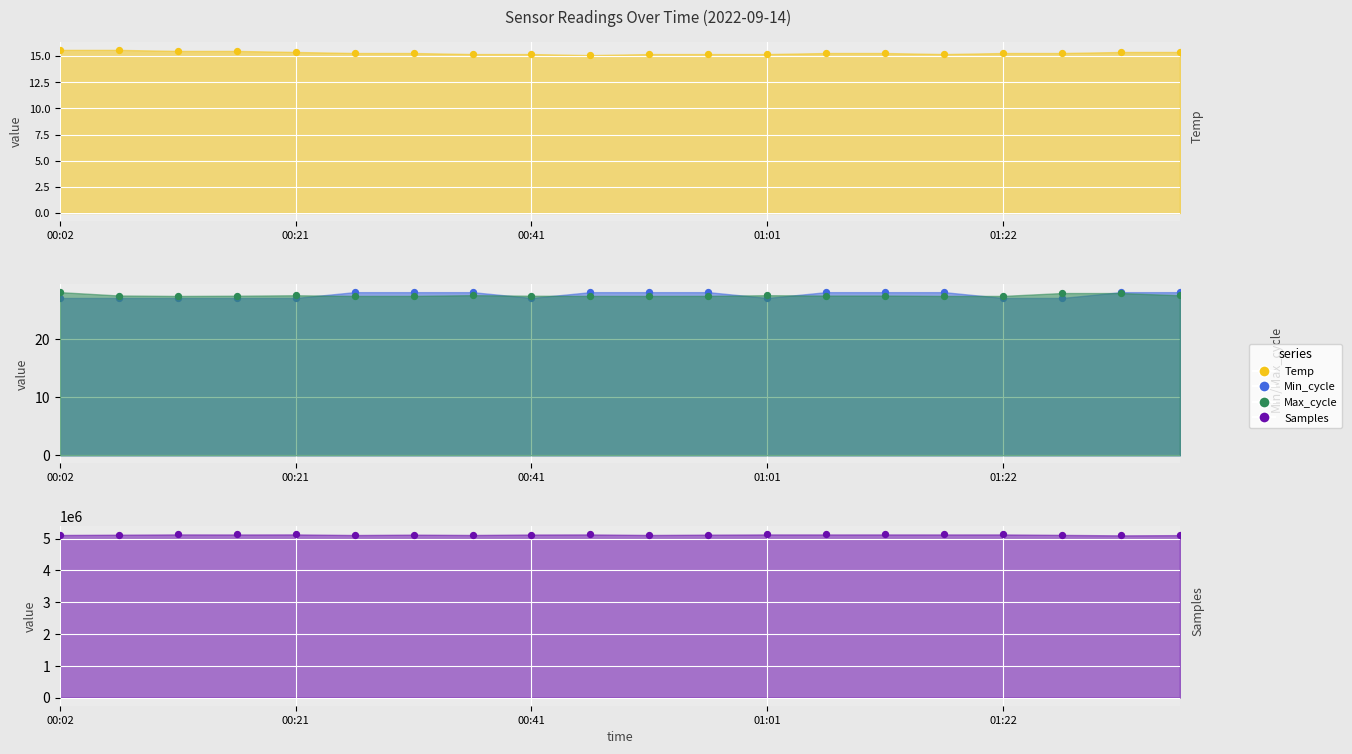

Which series has the largest Y range (max minus min)?

Samples